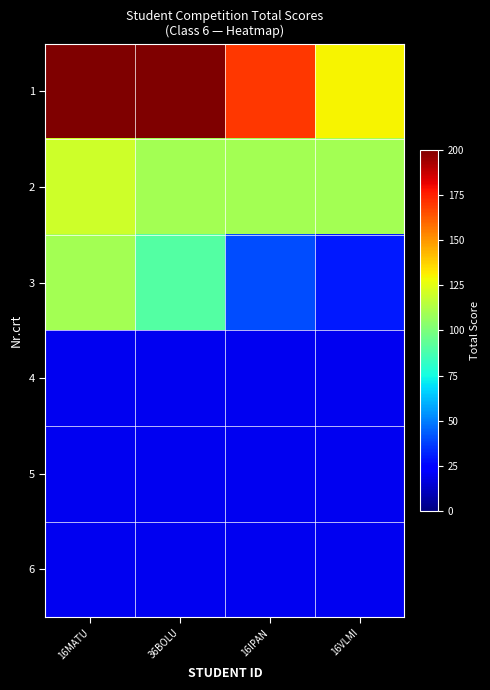

Reading left to right, transcribe all the data shown in this chart.

1: 16MATU=200	36BOLU=200	16IPAN=170	16VLMI=130
2: 16MATU=120	36BOLU=110	16IPAN=110	16VLMI=110
3: 16MATU=110	36BOLU=90	16IPAN=40	16VLMI=30
4: 16MATU=20	36BOLU=20	16IPAN=20	16VLMI=20
5: 16MATU=20	36BOLU=20	16IPAN=20	16VLMI=20
6: 16MATU=20	36BOLU=20	16IPAN=20	16VLMI=20